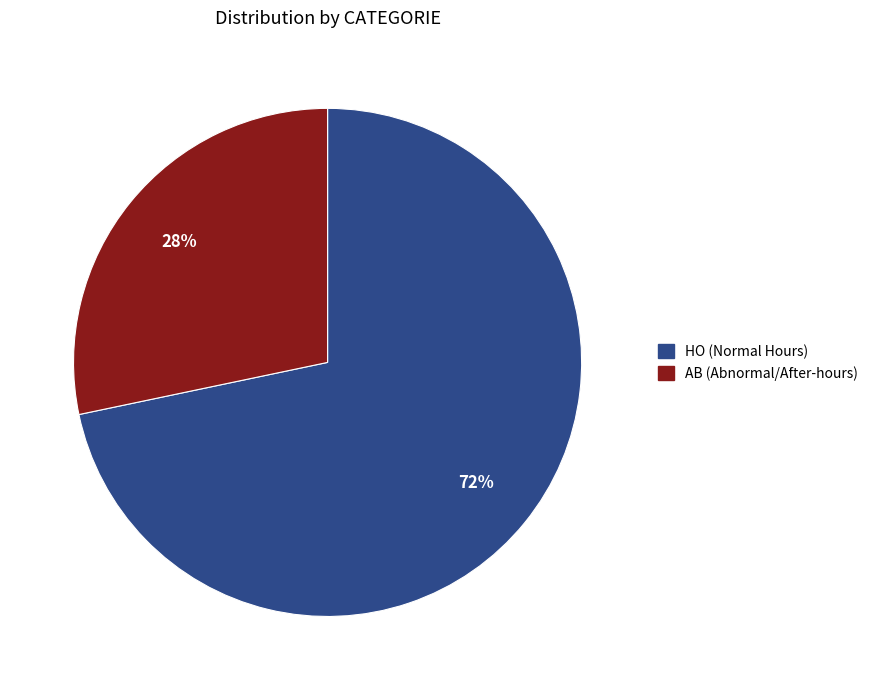

Is the sum of HO and AB greater than half?

Yes